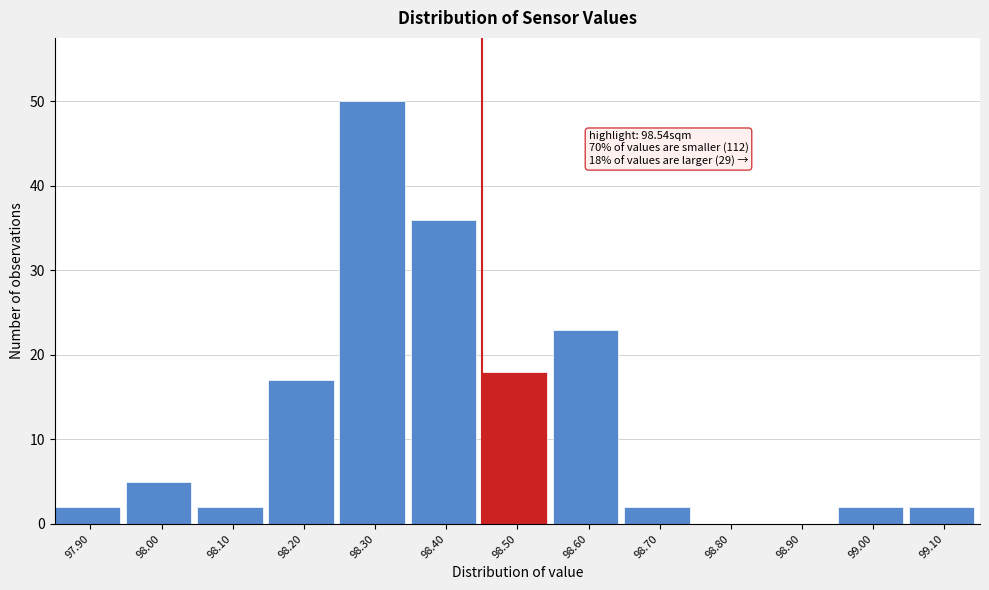

Reading left to right, list all the values displayed in this chart.

97.90=2	98.00=5	98.10=2	98.20=17	98.30=50	98.40=36	98.50=18	98.60=23	98.70=2	98.80=0	98.90=0	99.00=2	99.10=2